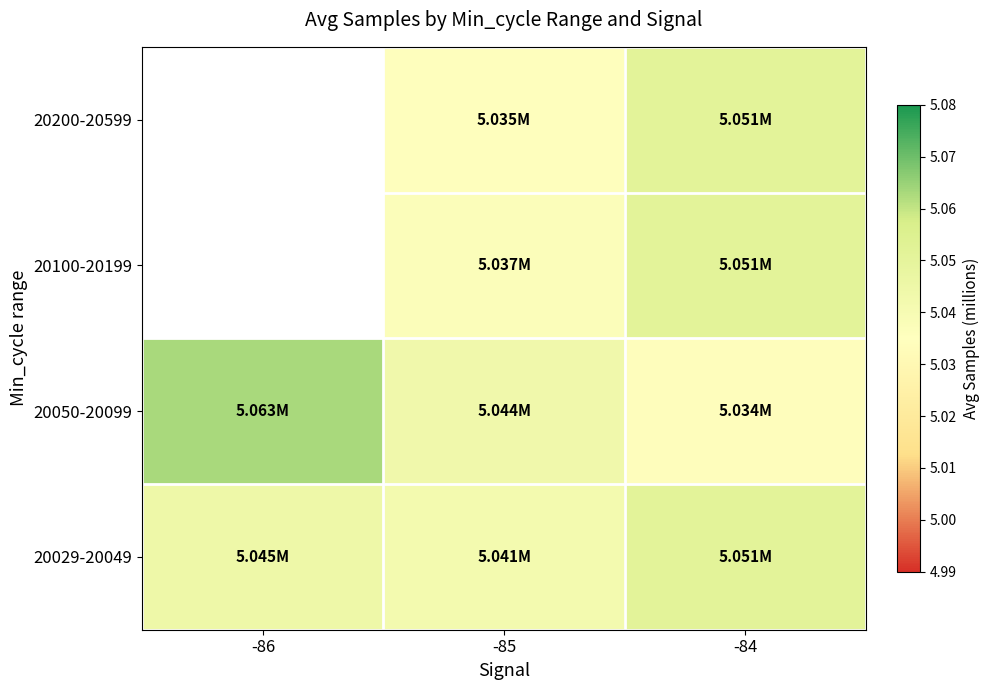

Which series changed the most between -86 and -85?

20050-20099